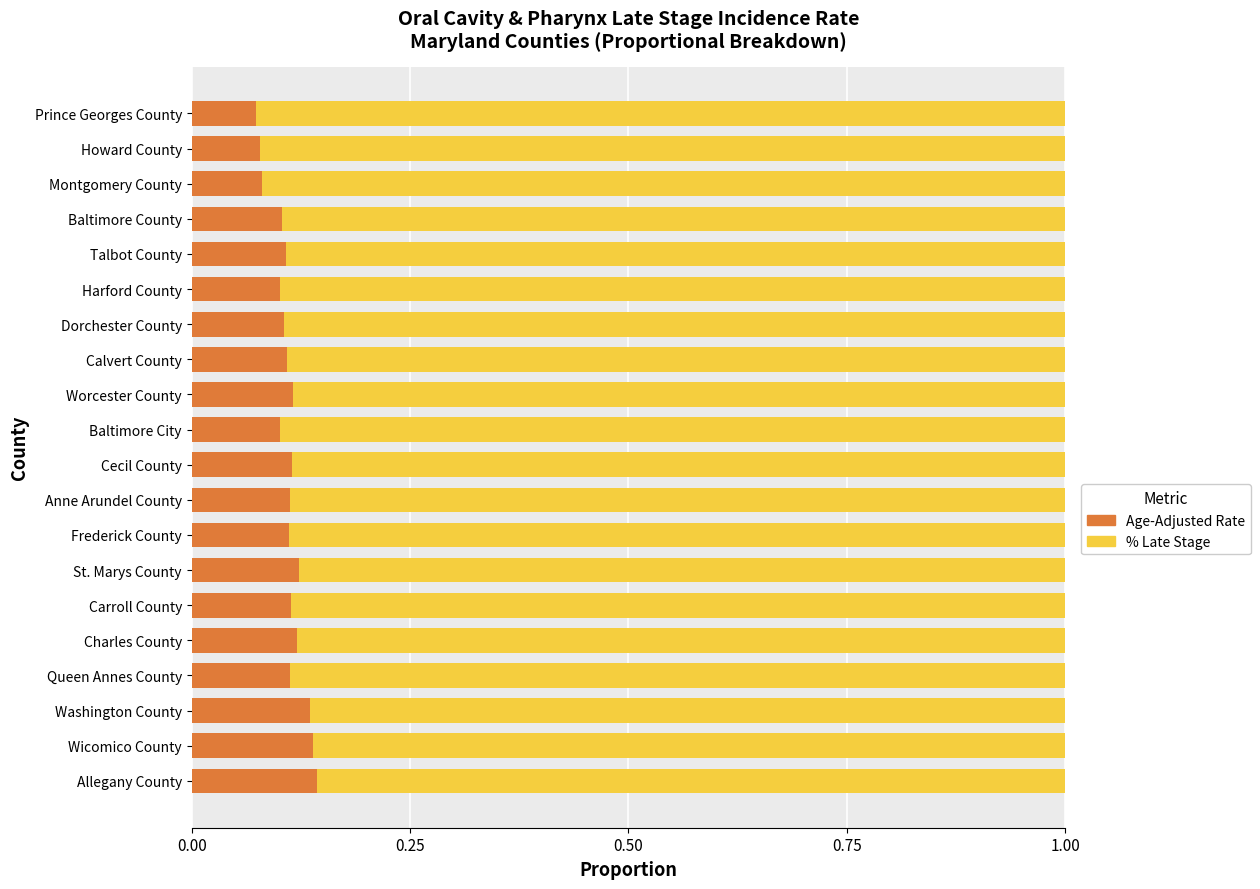

How many Age-Adjusted Rate values are between 0 and 1?

20